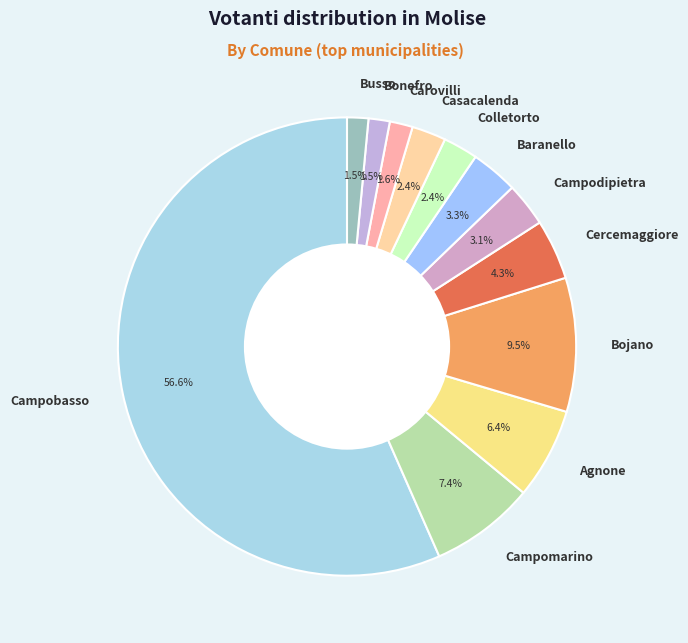

Which has a higher value, Bojano or Campobasso?

Campobasso